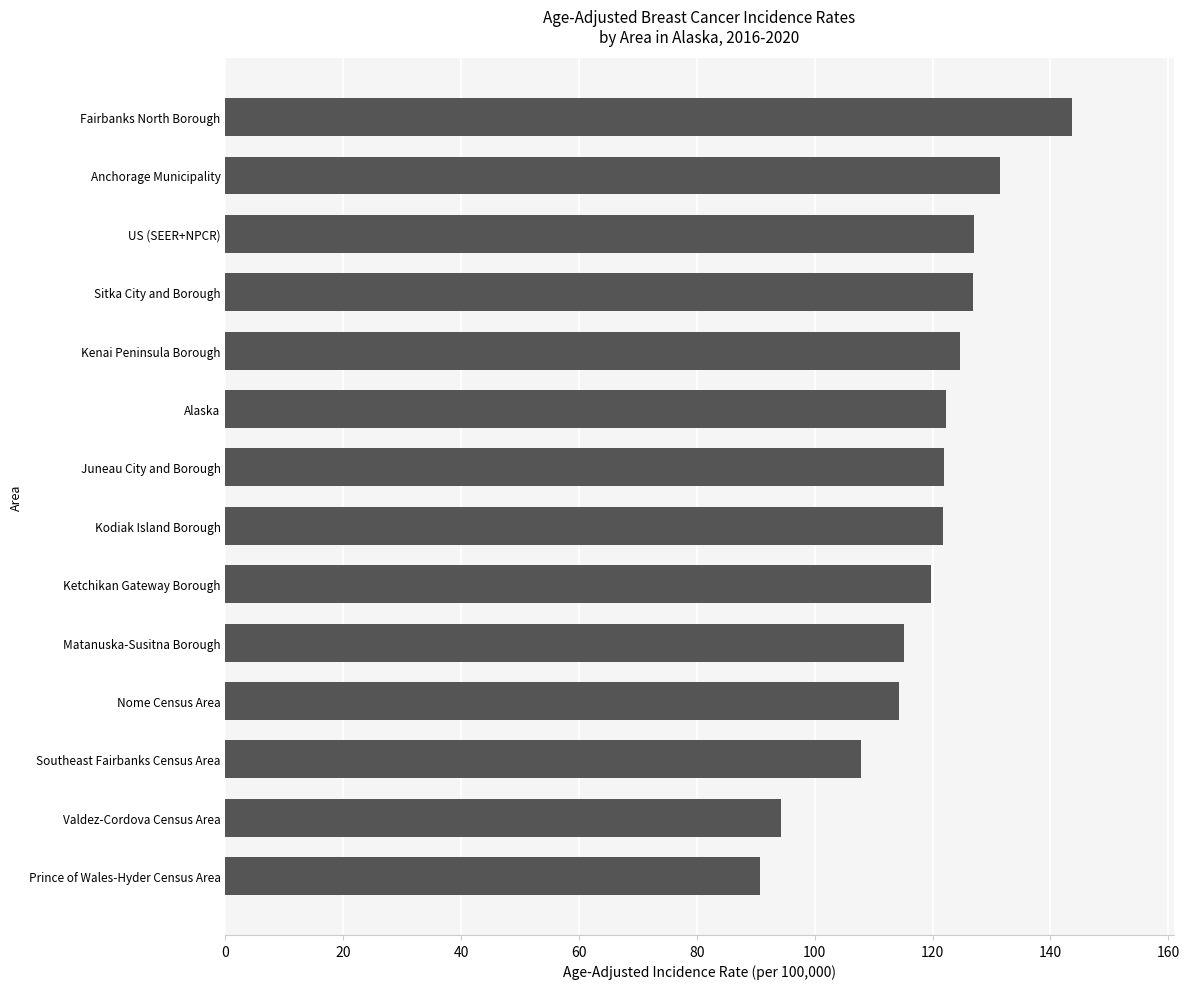

Is it true that the value at Kenai Peninsula Borough is 211.7?

False